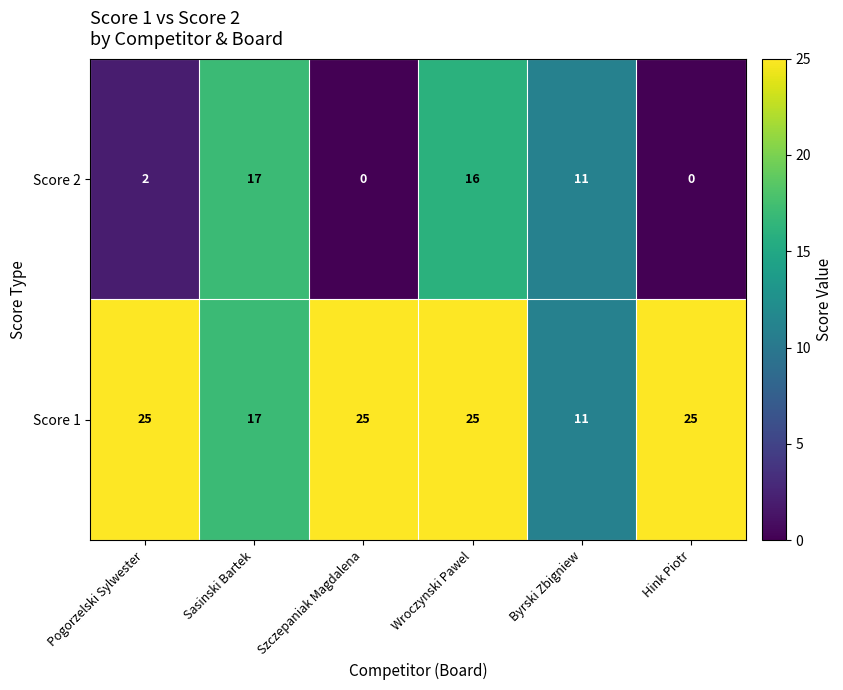

Which series has the largest total across all categories?

Score 1